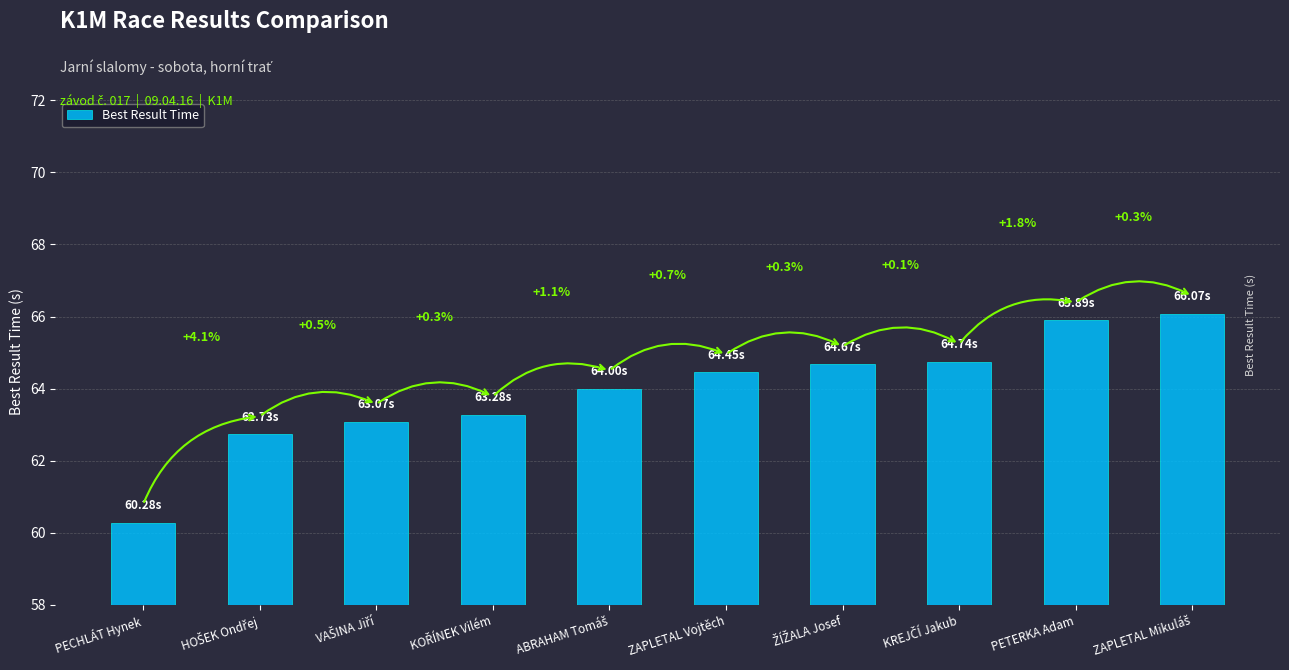

Which category has the highest value across all series?

ZAPLETAL Mikuláš